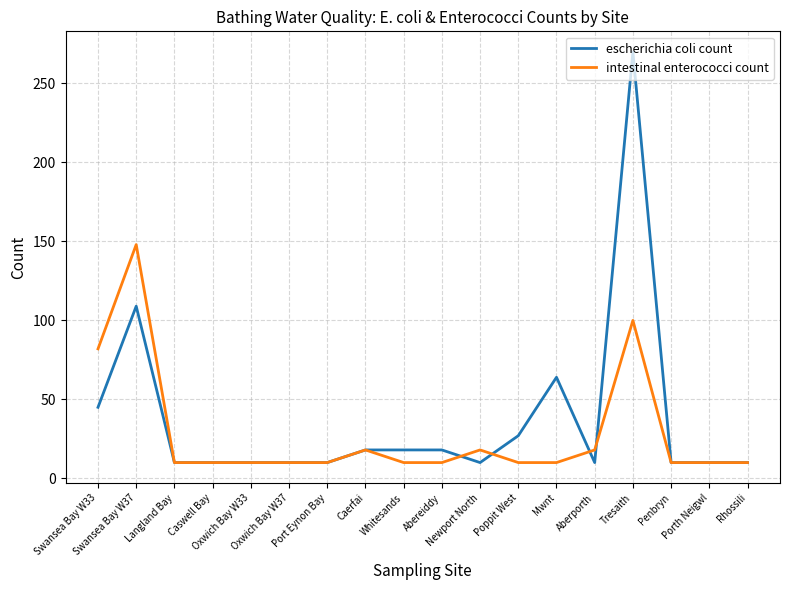

What is the difference between the maximum and second lowest values in the intestinal enterococci count series?

138